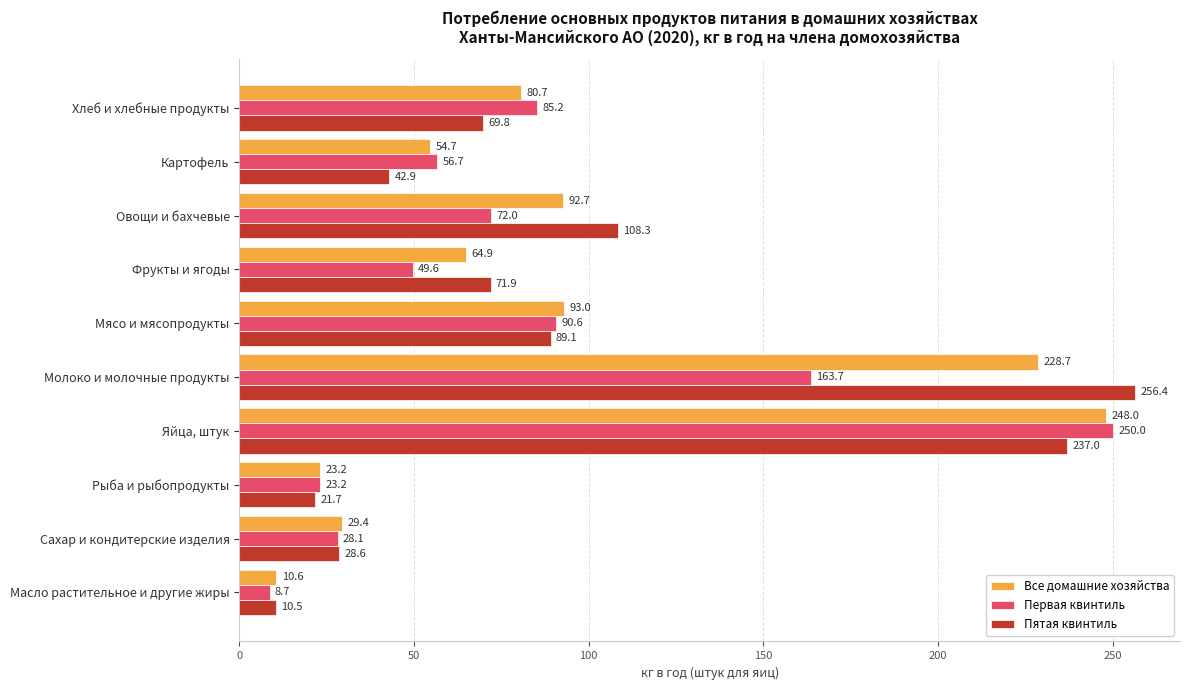

Which series has the largest range (max minus min)?

Пятая квинтиль